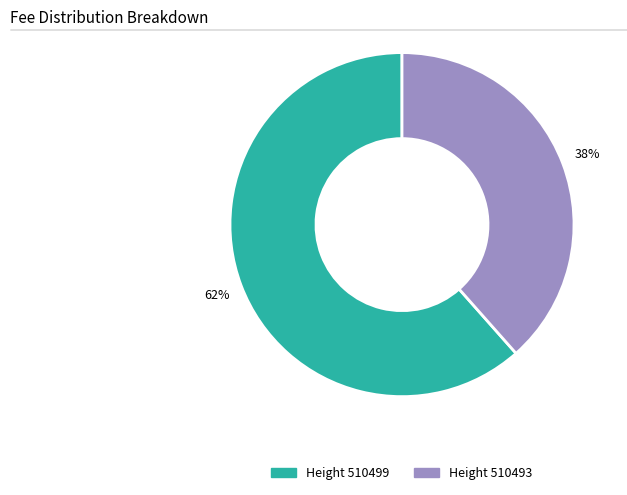

What is the majority slice?

Height 510499